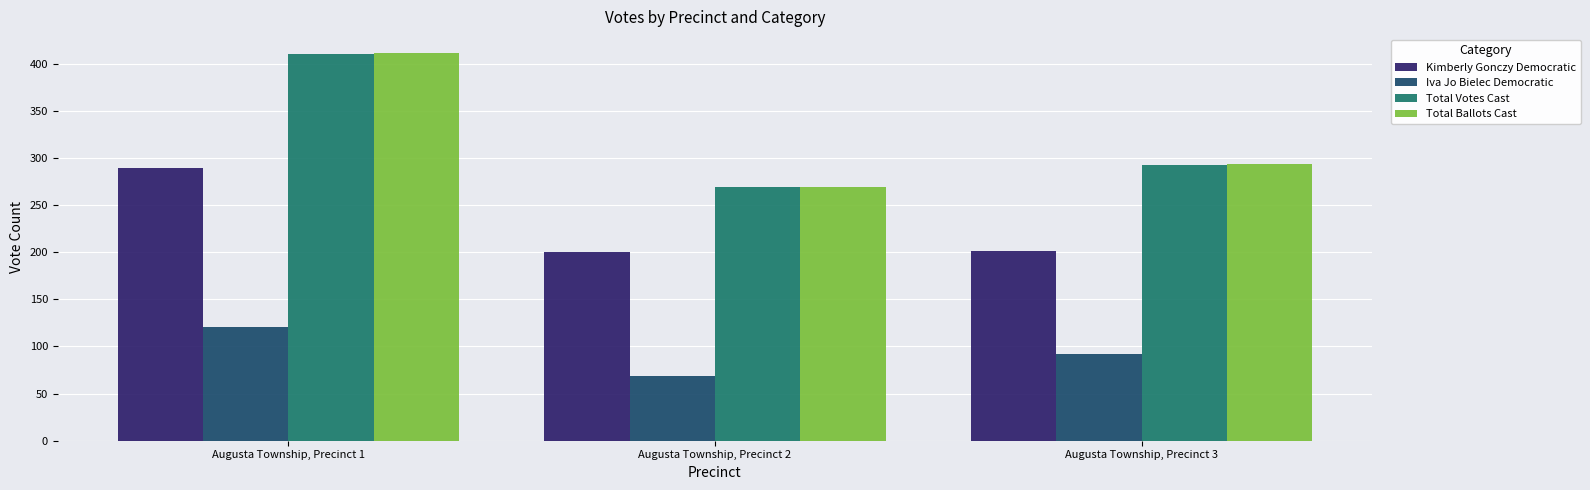

Is it true that Iva Jo Bielec Democratic equals 69 at Augusta Township, Precinct 2?

True